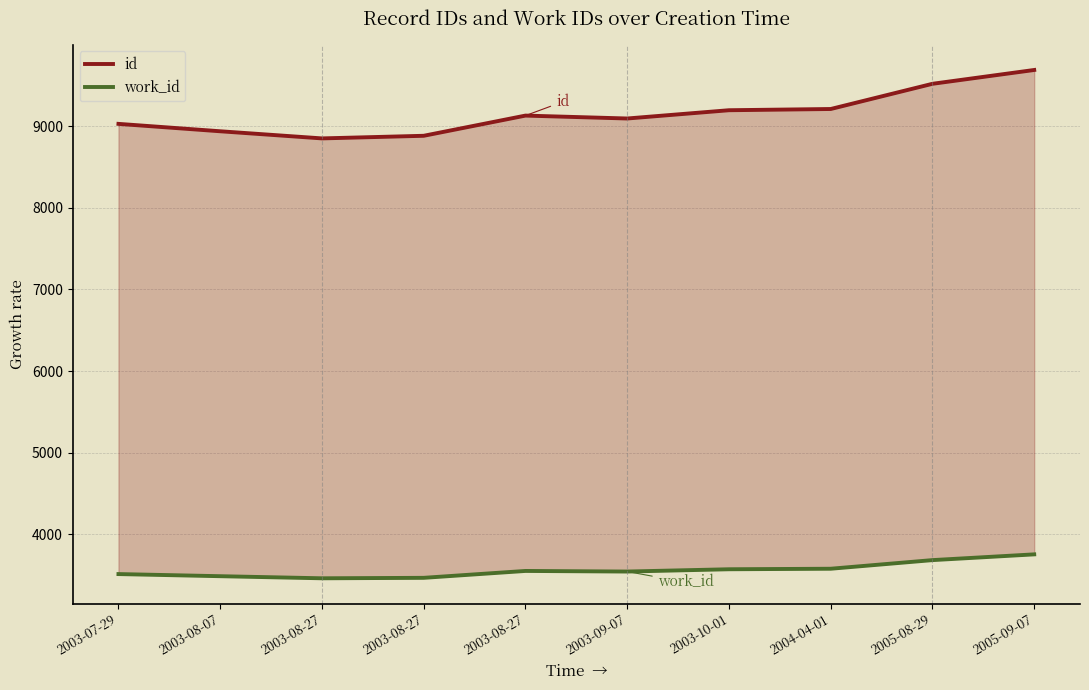

In id, how many points are higher than both neighbors (excluding endpoints)?

1